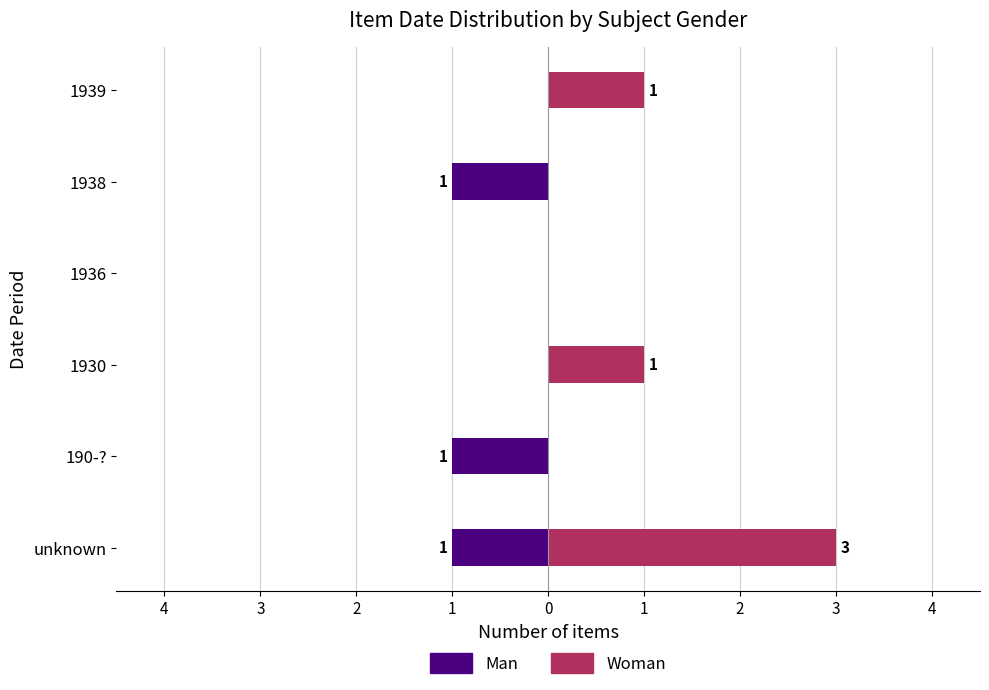

Which series has the largest range (max minus min)?

Woman